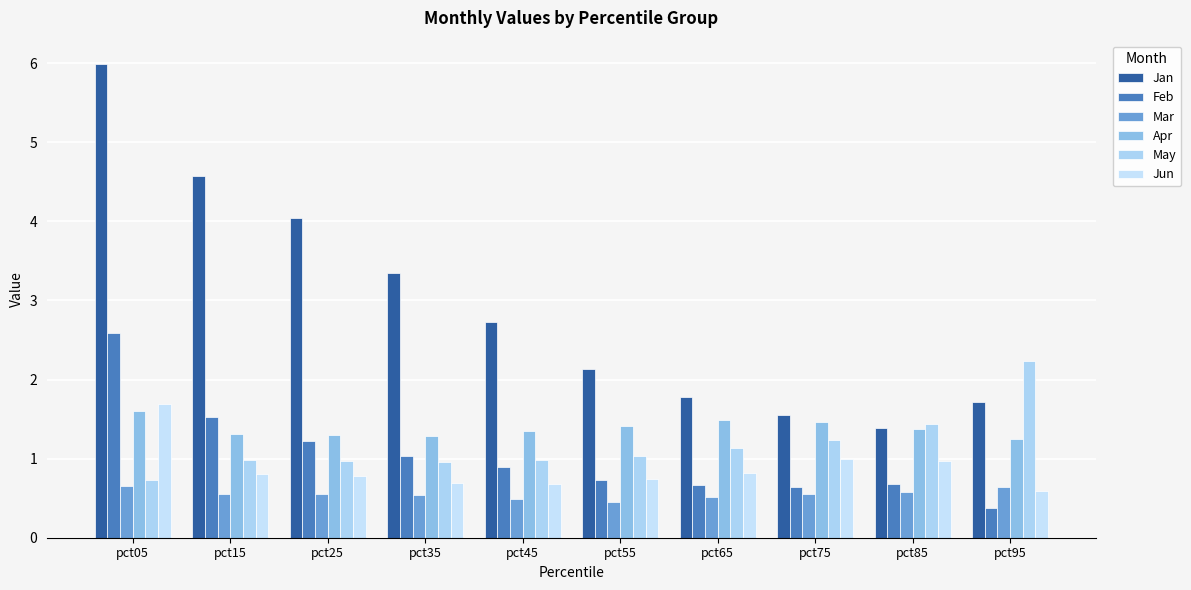

What is the value of the Jan bar at the 9th from the left?

1.4